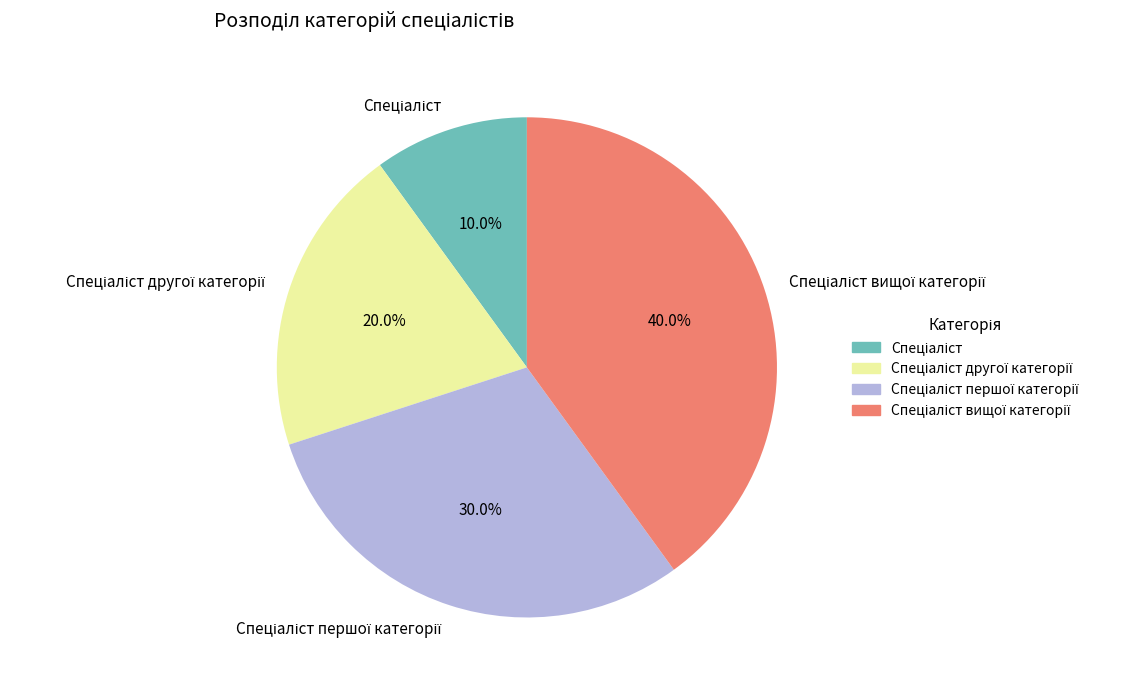

Does any single category account for the majority?

No